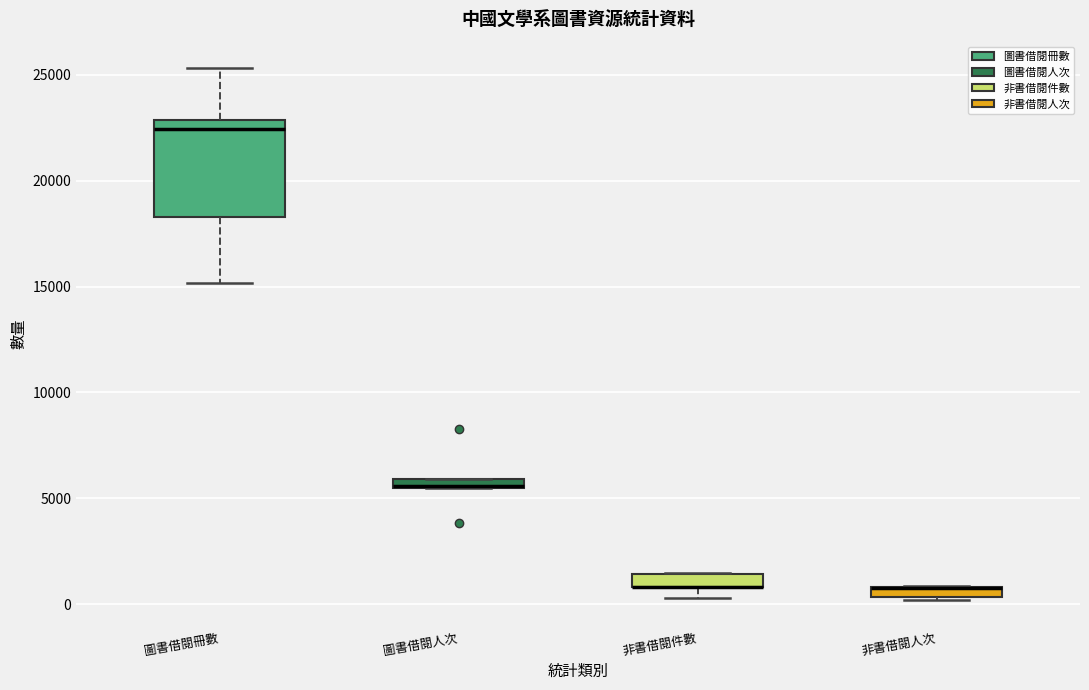

Where is the lower edge of the box for 圖書借閱人次 on the y-axis? The values are not printed on the chart, so give them approximately, as read against the axis.

5500